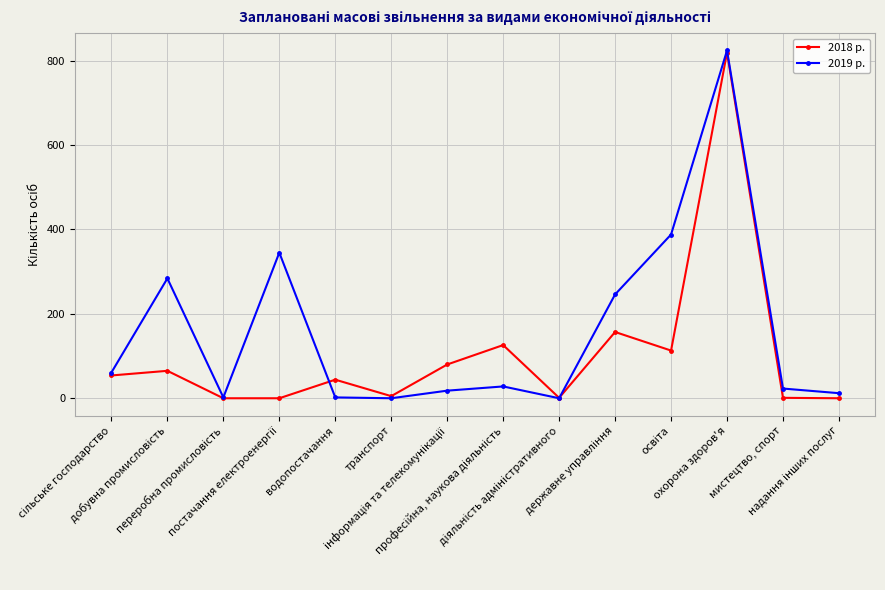

How many data points does each series have?

14